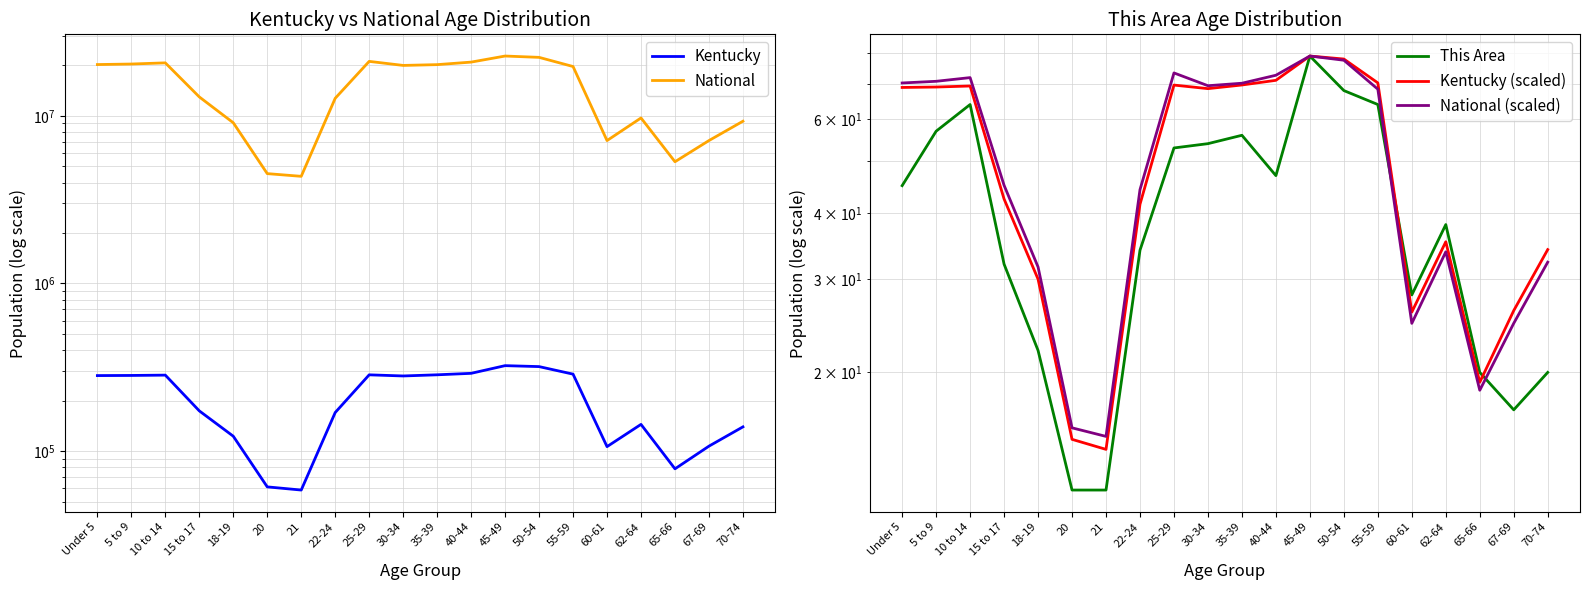

The This Area series shows 20.0 at 70-74. True or false?

True